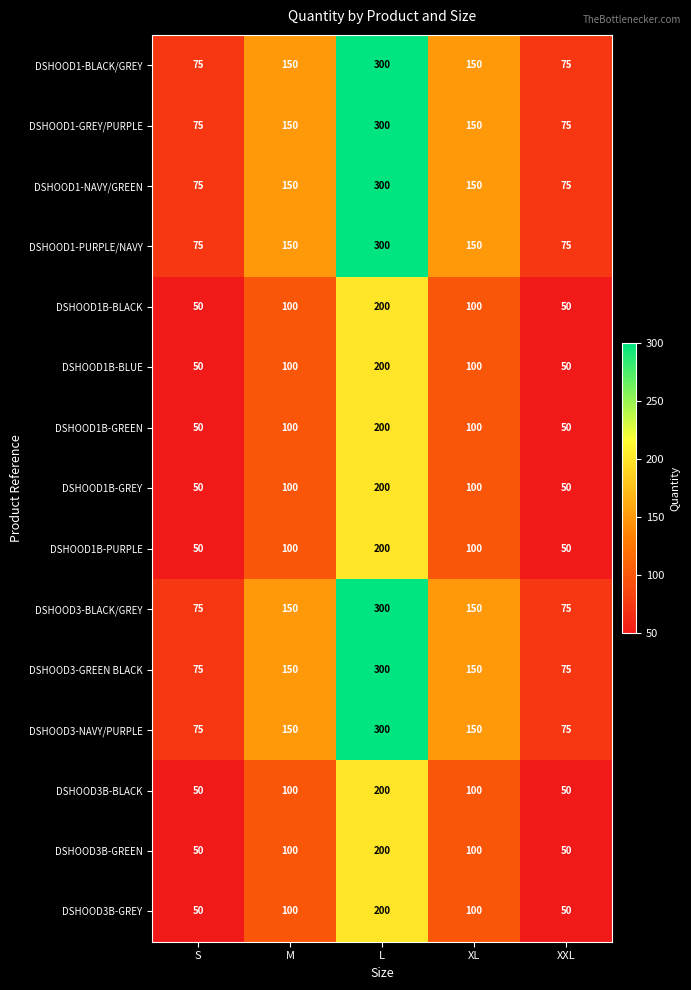

What is the approximate value of DSHOOD1-PURPLE/NAVY at XL?

150